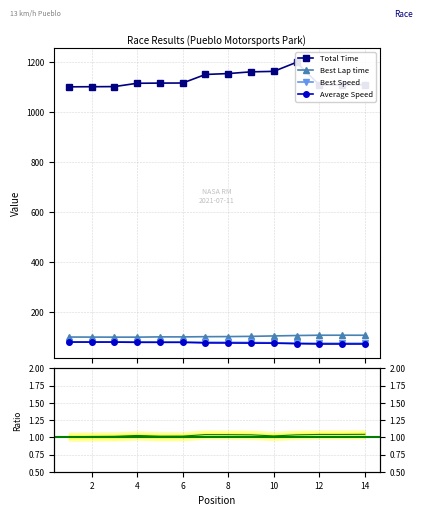

How many lines are shown in the chart?

4